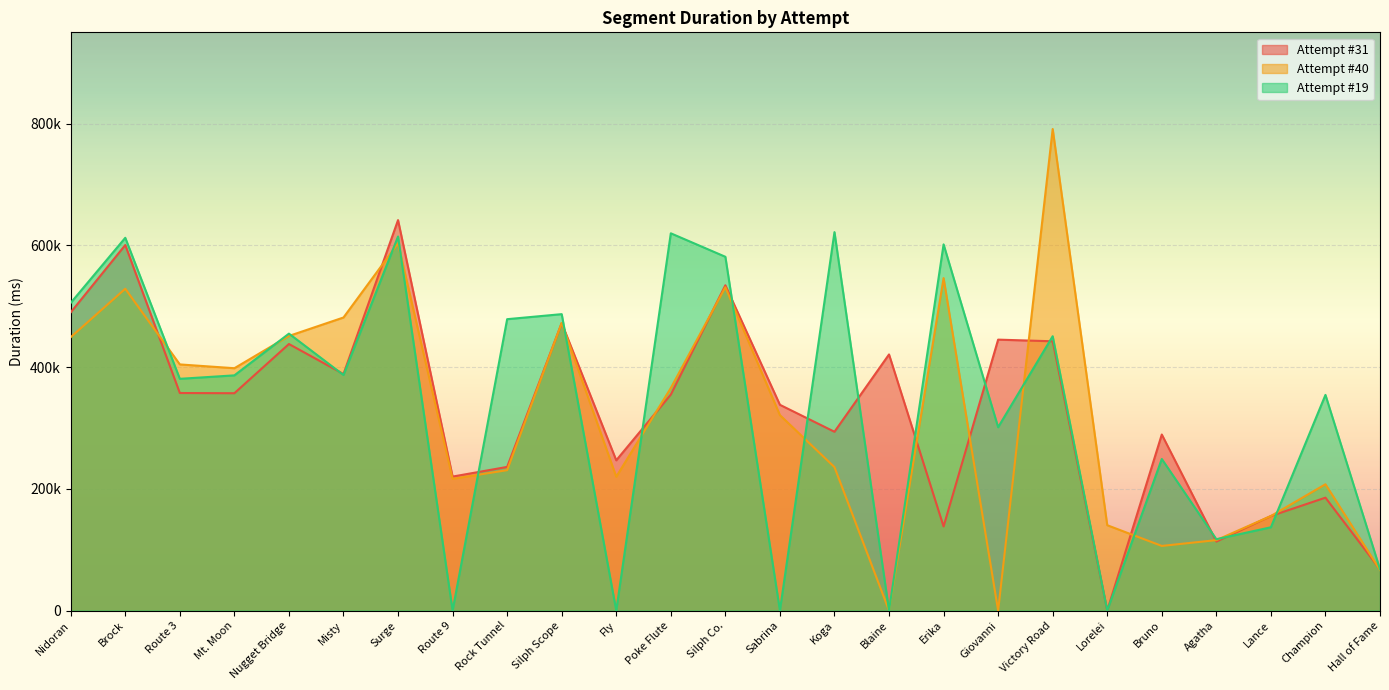

How many interior local peaks does the Attempt #40 series have?

7